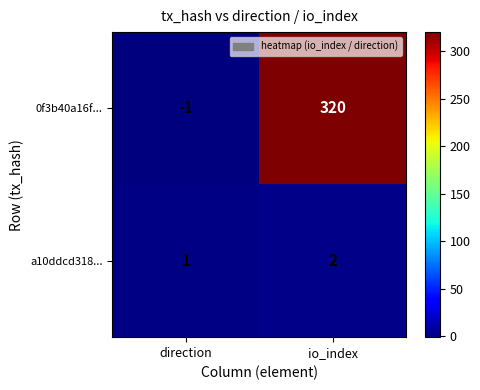

What is the total value across all series at io_index?

322